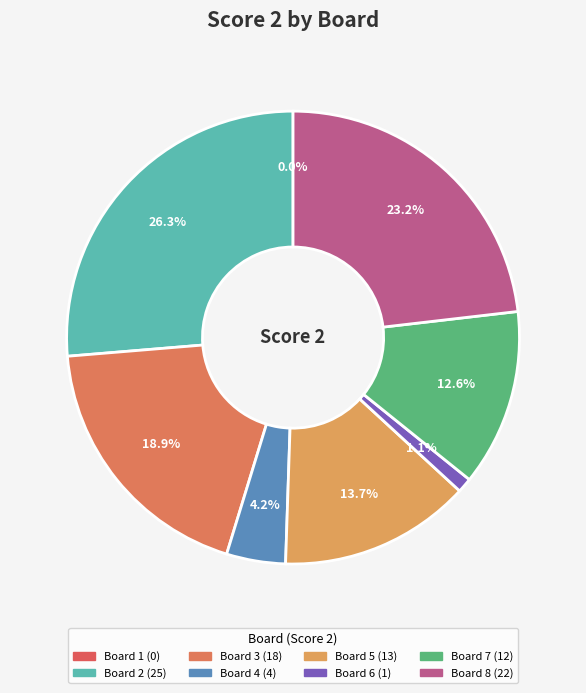

Between Board 3 and Board 4, which is larger?

Board 3